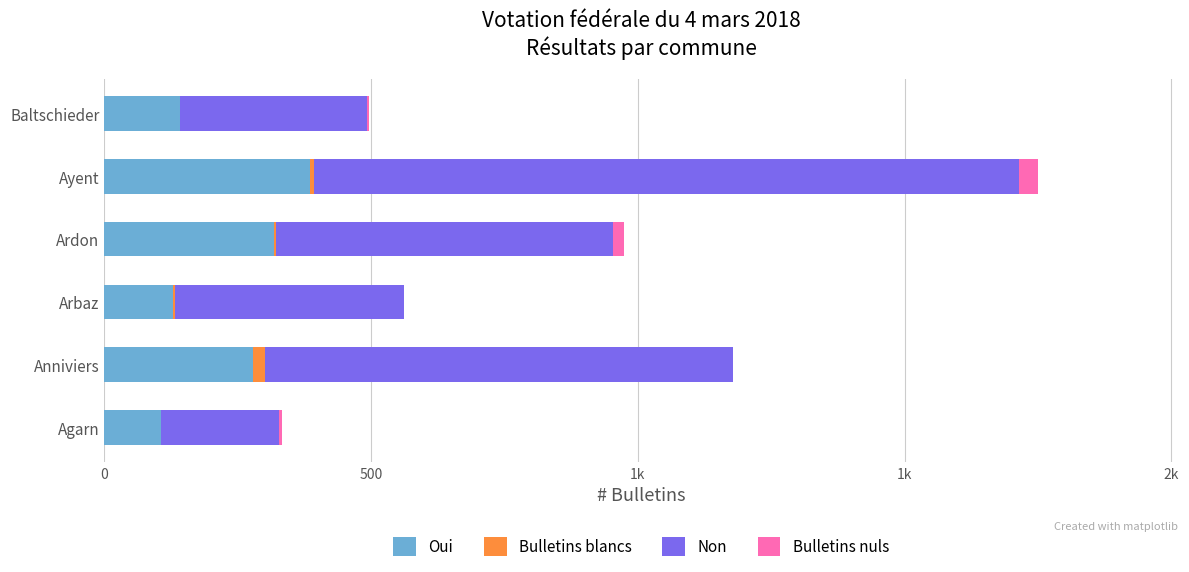

What are all the series names shown in the legend?

Oui, Bulletins blancs, Non, Bulletins nuls